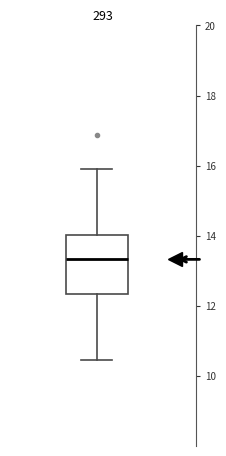

Where is the lower edge of the box on the y-axis? The values are not printed on the chart, so give them approximately, as read against the axis.

12.4